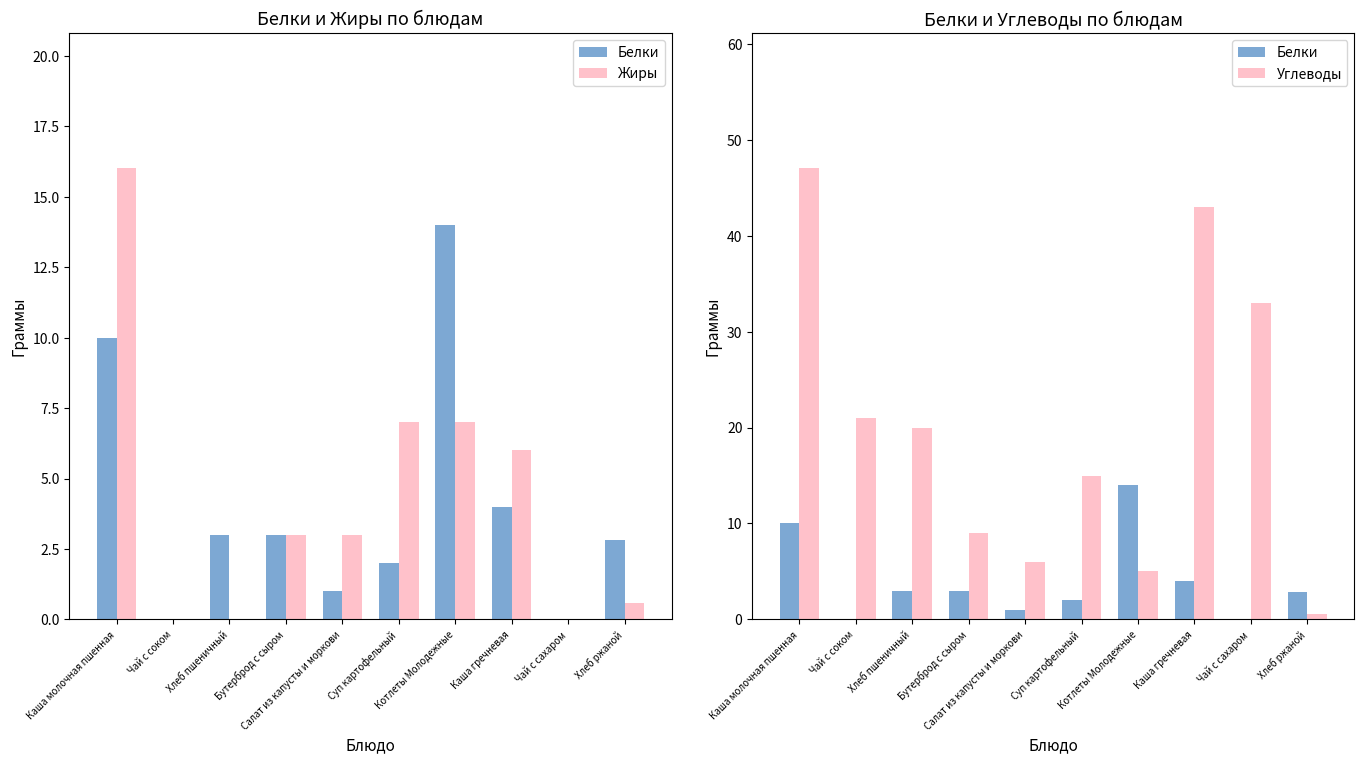

Rank the series by their maximum value, from lowest to highest.

Белки, Жиры, Углеводы